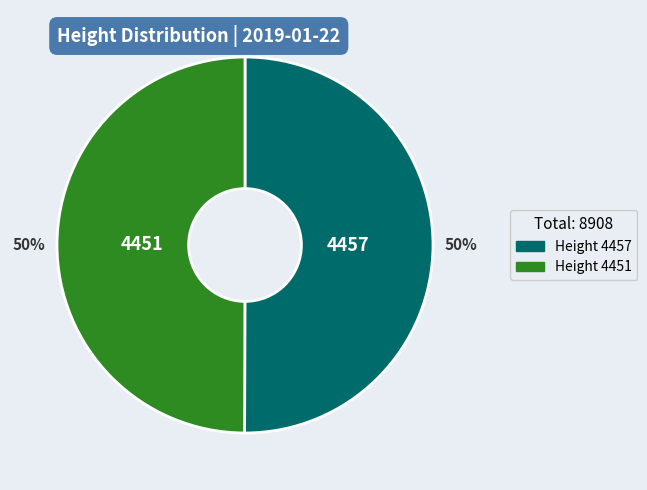

Do Height 4451 and Height 4457 together represent more than half of the pie?

Yes